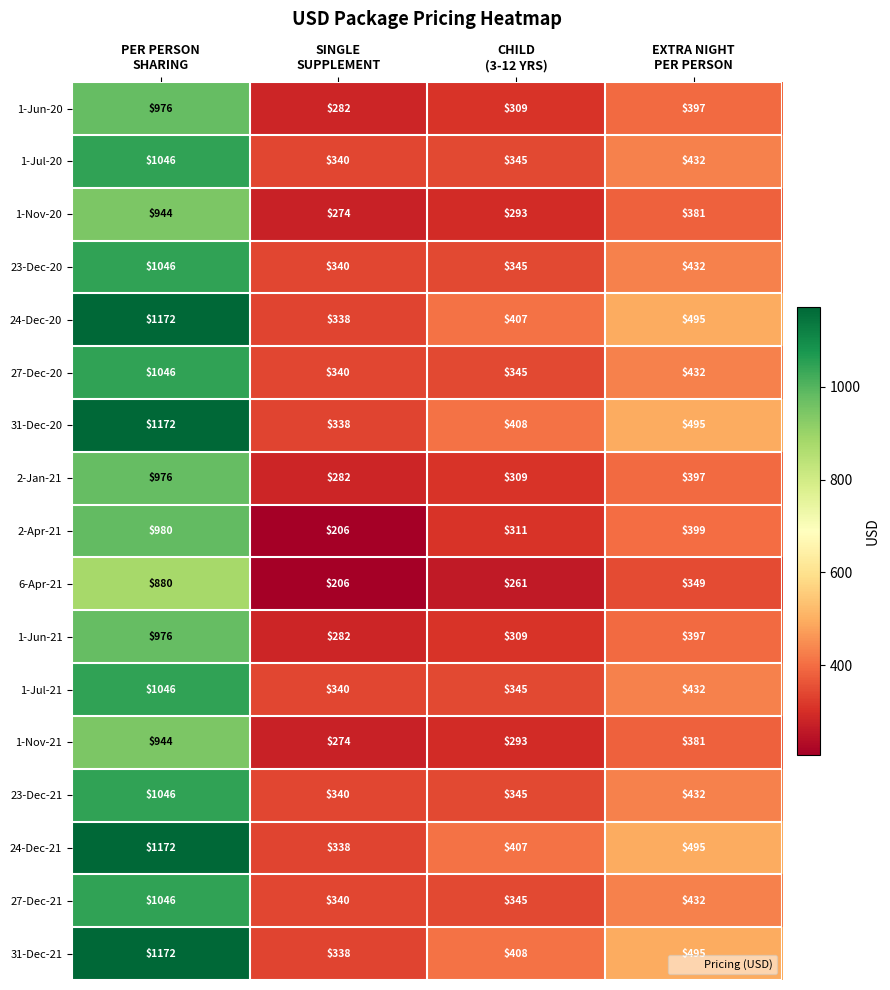

What is the average value of the 1-Nov-21 series?

473